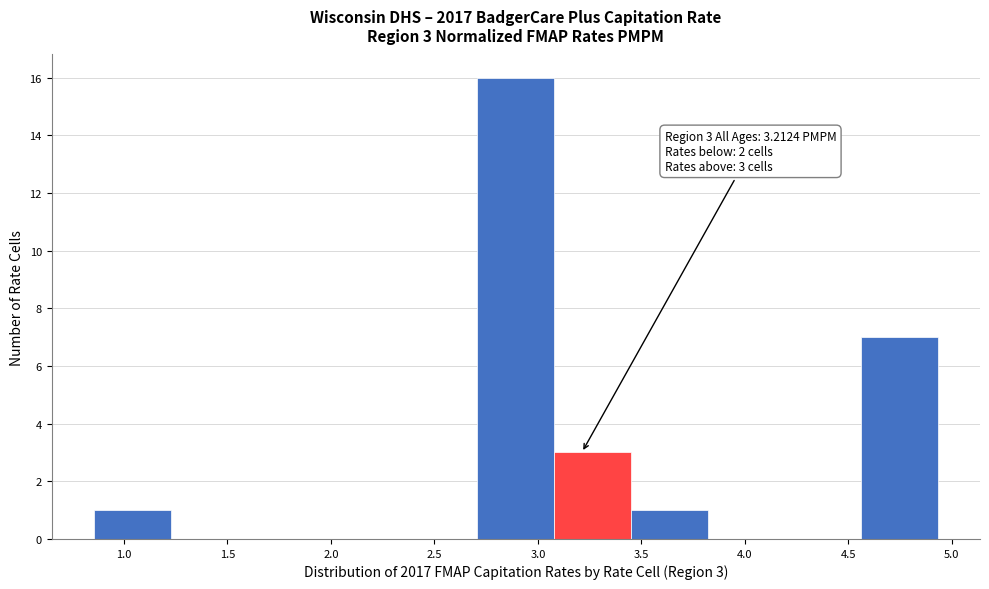

Which range on the x-axis has the tallest bar?

2.70 to 3.10